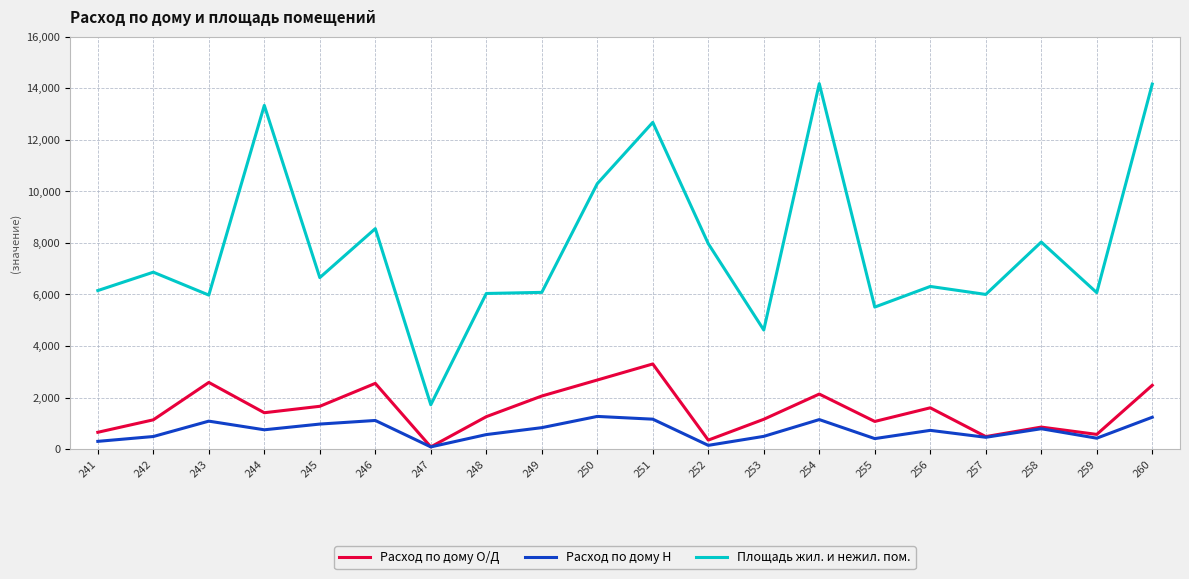

True or false: Площадь жил. и нежил. пом. has more than 1 interior local peaks.

True